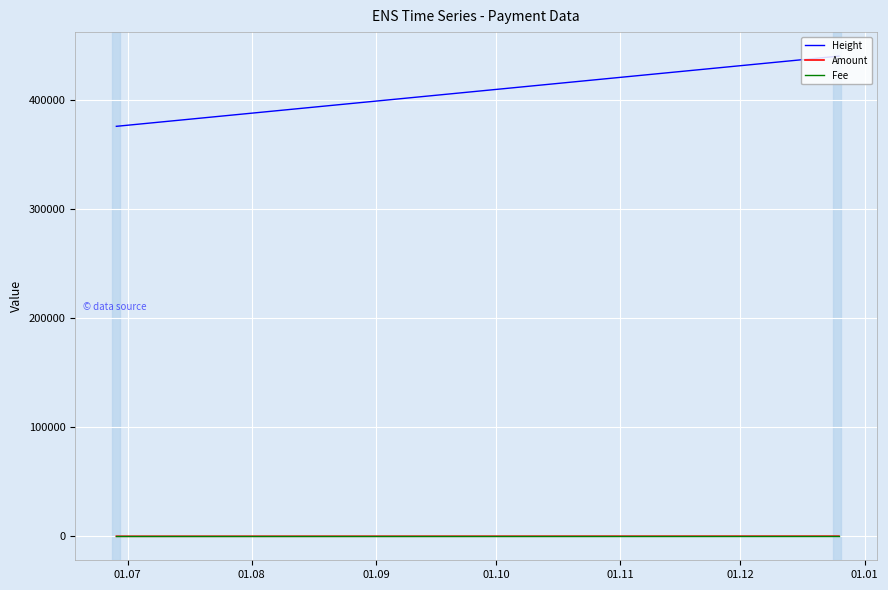

Which series has the largest total across all categories?

Height